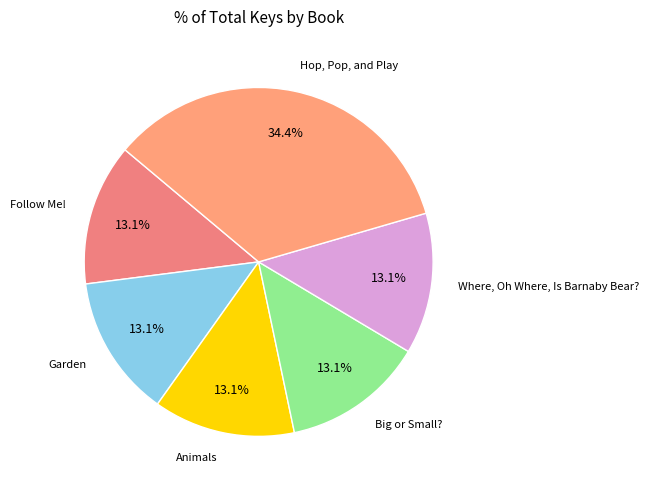

How many segments does this pie chart have?

6